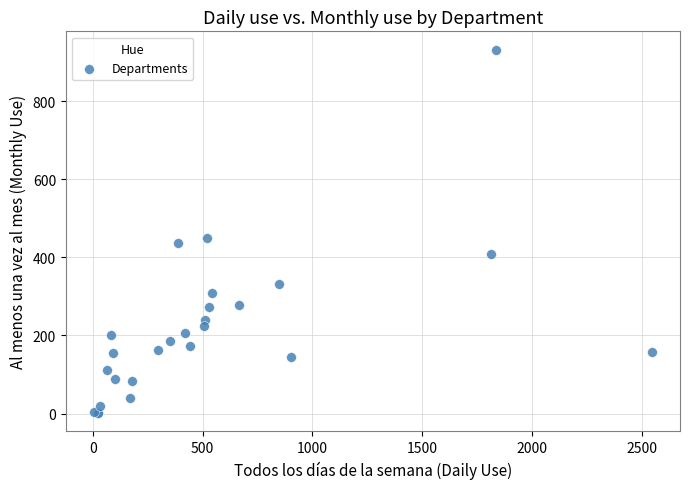

What Y value in the scatter plot is closest to 466?

449